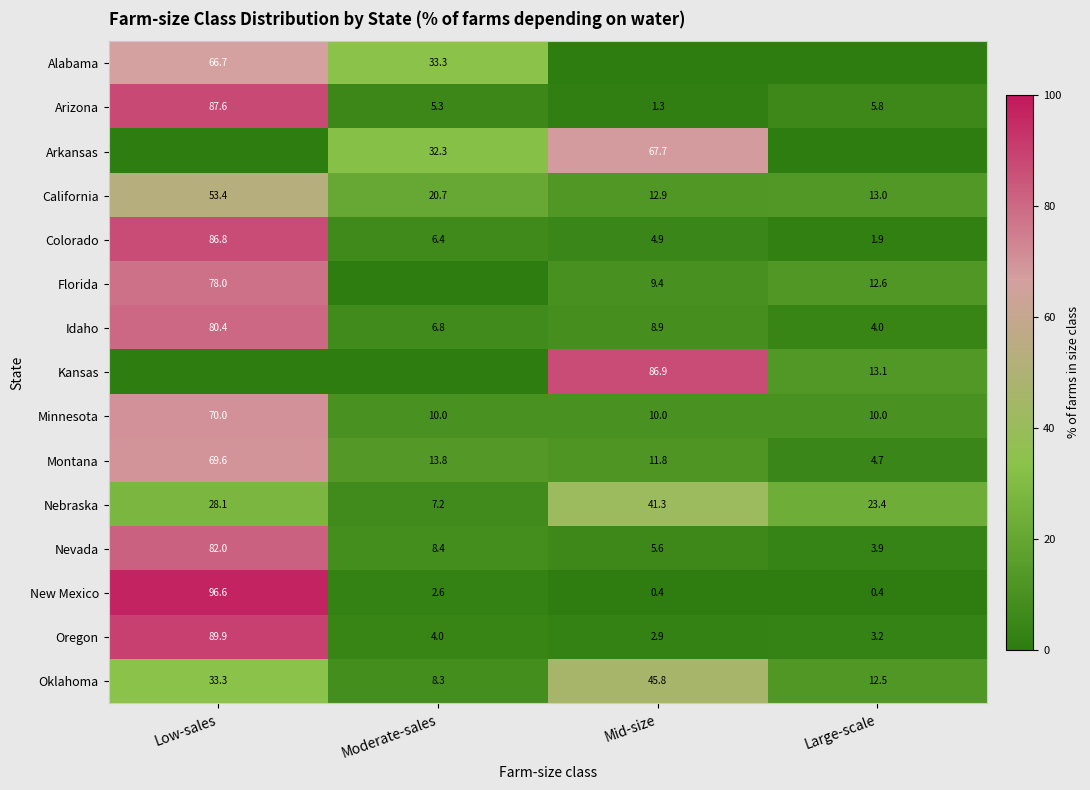

At which category is the sum across all series the highest?

Low-sales